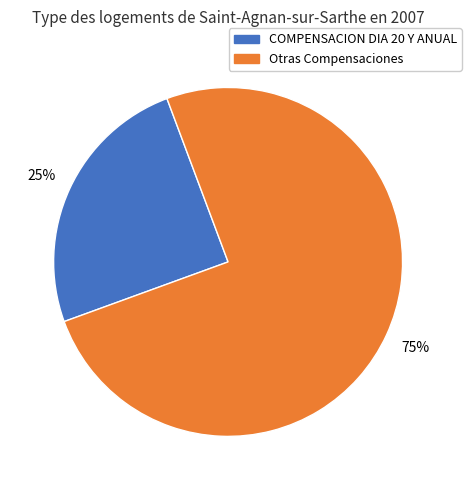

To the nearest percent, what is the difference between the largest and smallest slice percentages?

50%